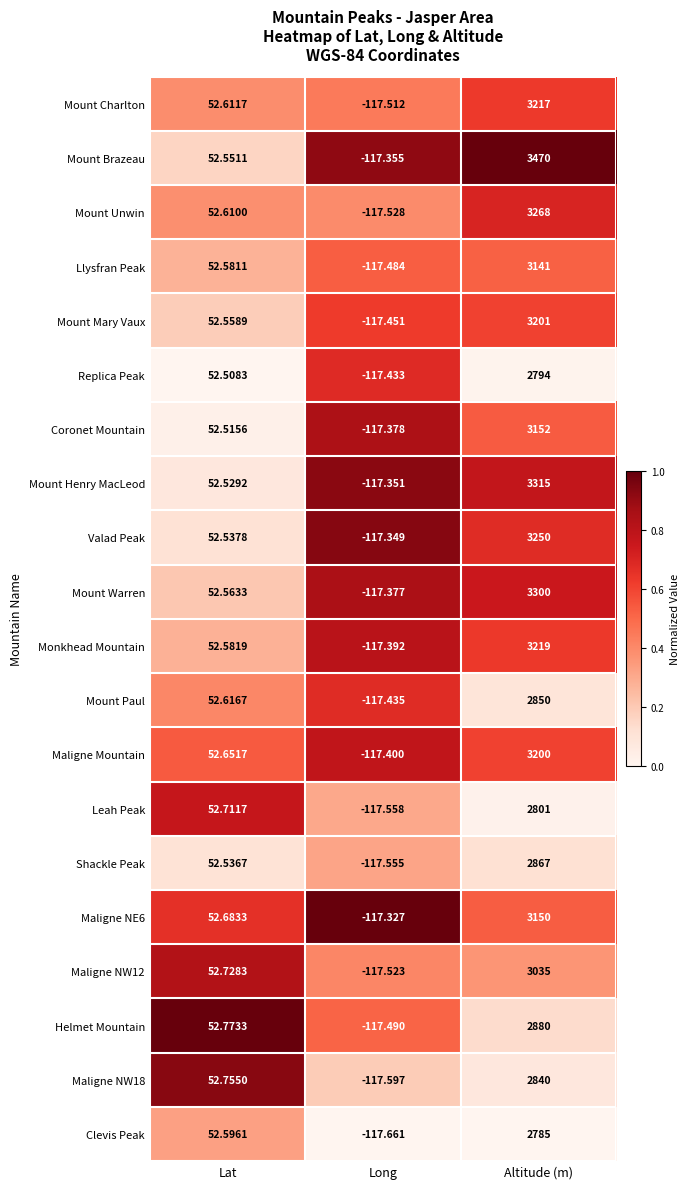

List the labels in order of Llysfran Peak value, largest first.

Altitude (m), Lat, Long